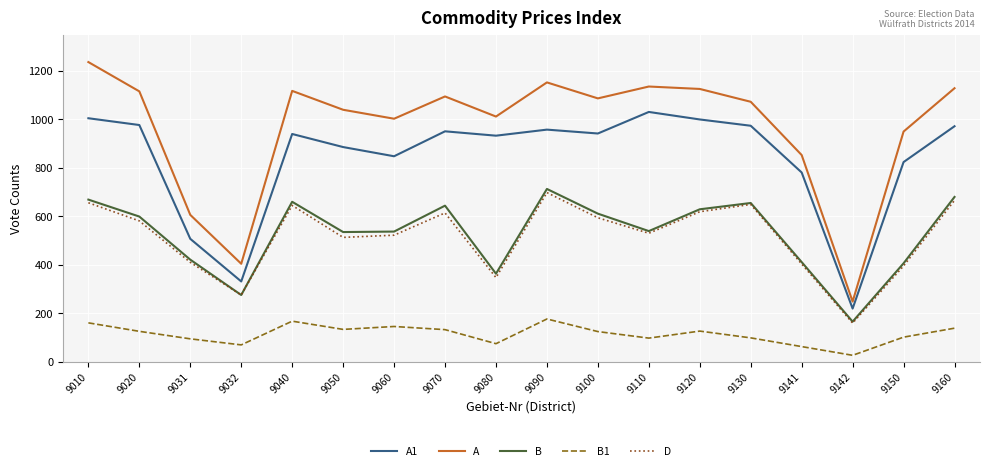

What is the minimum value shown in the chart?

26